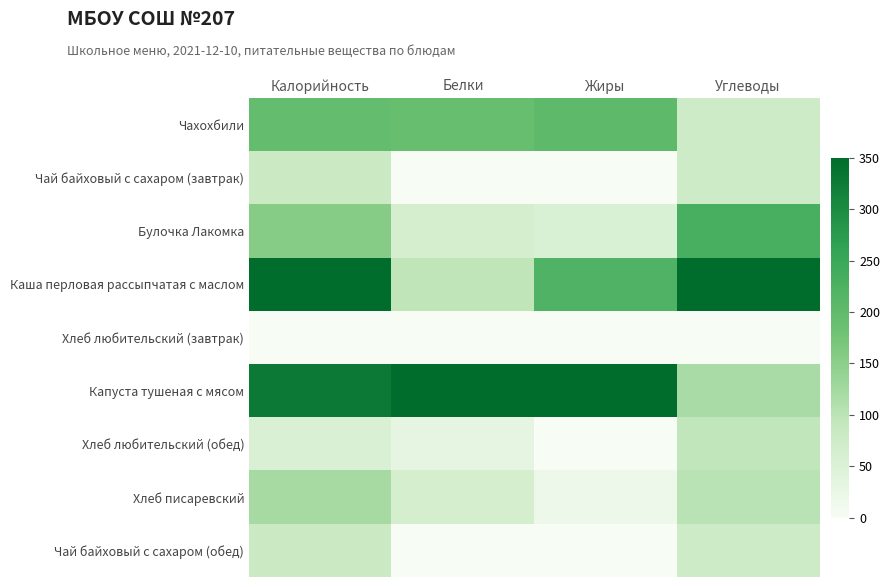

Reading left to right, list all the values displayed in this chart.

Чахохбили: Калорийность=0.6	Белки=0.5	Жиры=0.6	Углеводы=0.2
Чай байховый с сахаром (завтрак): Калорийность=0.2	Белки=0.0	Жиры=0.0	Углеводы=0.2
Булочка Лакомка: Калорийность=0.4	Белки=0.2	Жиры=0.2	Углеводы=0.7
Каша перловая рассыпчатая с маслом: Калорийность=1.0	Белки=0.3	Жиры=0.6	Углеводы=1.0
Хлеб любительский (завтрак): Калорийность=0.0	Белки=0.0	Жиры=0.0	Углеводы=0.0
Капуста тушеная с мясом: Калорийность=0.9	Белки=1.0	Жиры=1.0	Углеводы=0.3
Хлеб любительский (обед): Калорийность=0.2	Белки=0.1	Жиры=0.0	Углеводы=0.3
Хлеб писаревский: Калорийность=0.3	Белки=0.2	Жиры=0.1	Углеводы=0.3
Чай байховый с сахаром (обед): Калорийность=0.2	Белки=0.0	Жиры=0.0	Углеводы=0.2